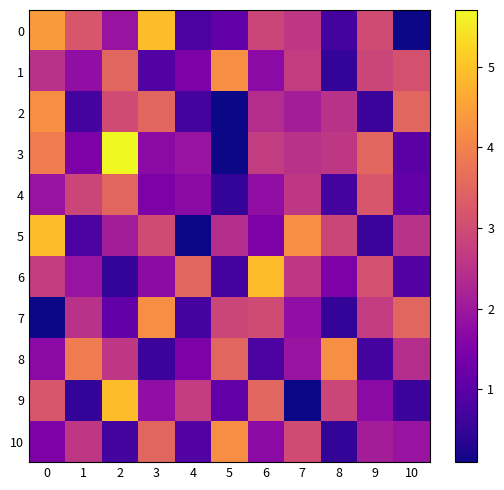

Rank the series at 3 from highest to lowest value.

0, 7, 2, 10, 5, 9, 3, 6, 4, 1, 8